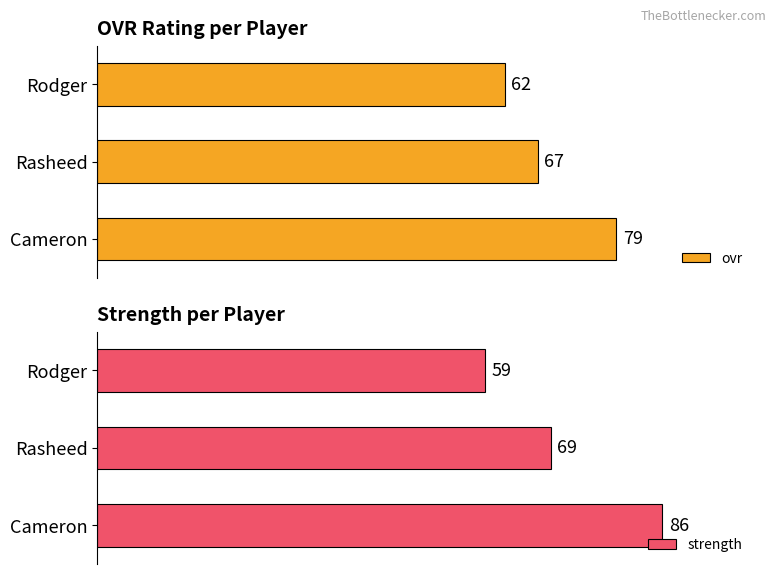

What is the total value across all series at 0?

165